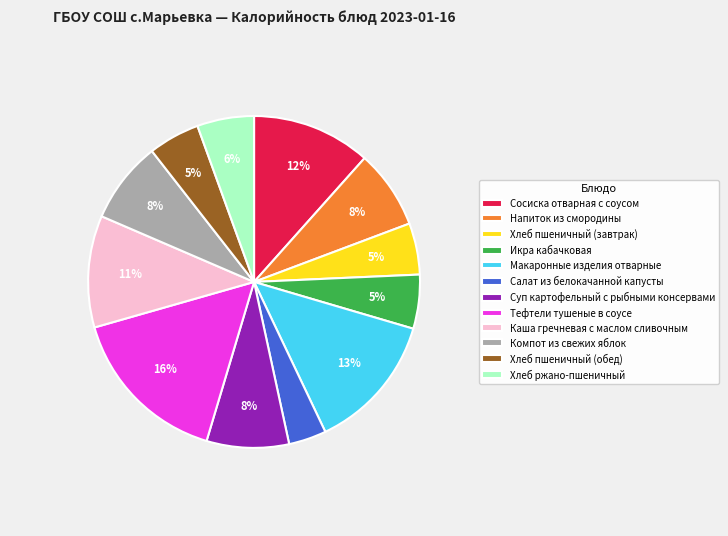

What is the smallest slice in the pie chart?

Салат из белокачанной капусты